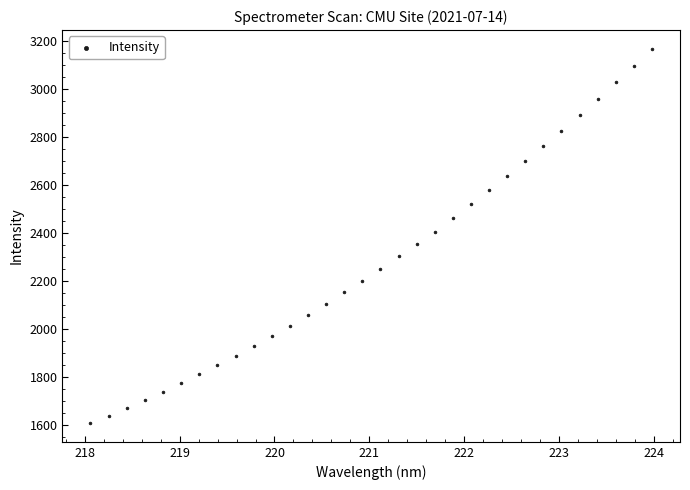

What is the range of Y values (max minus min)?

1560.6